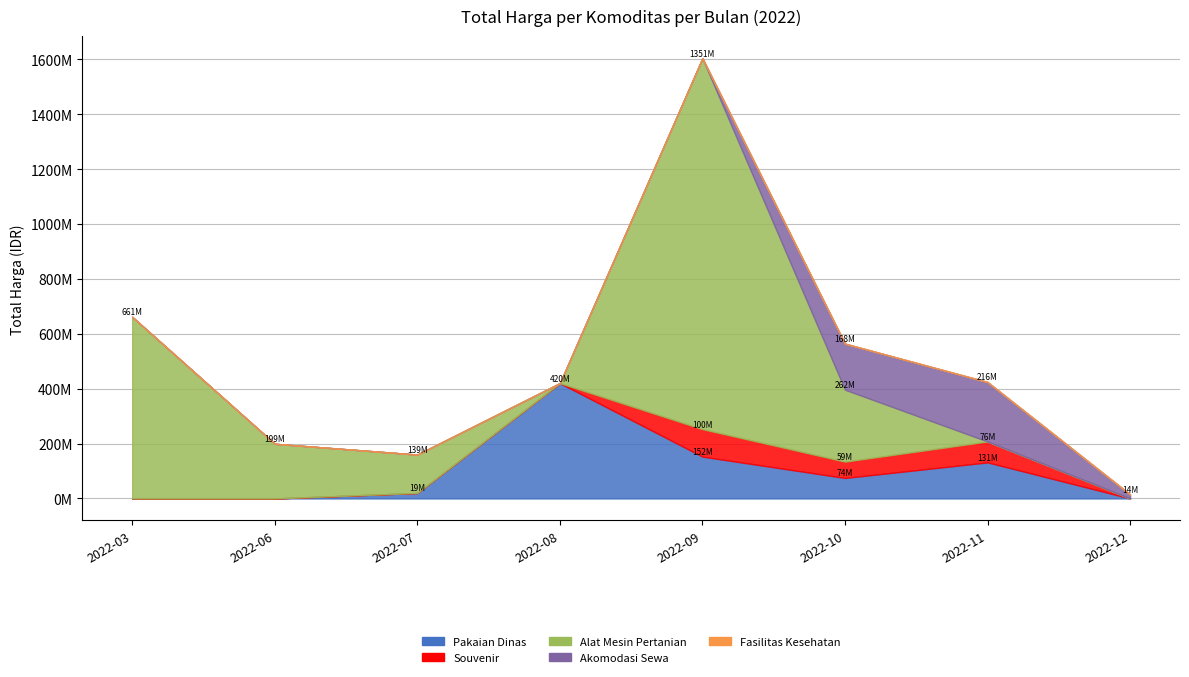

Is it true that Akomodasi Sewa equals 157382492 at 2022-13?

False